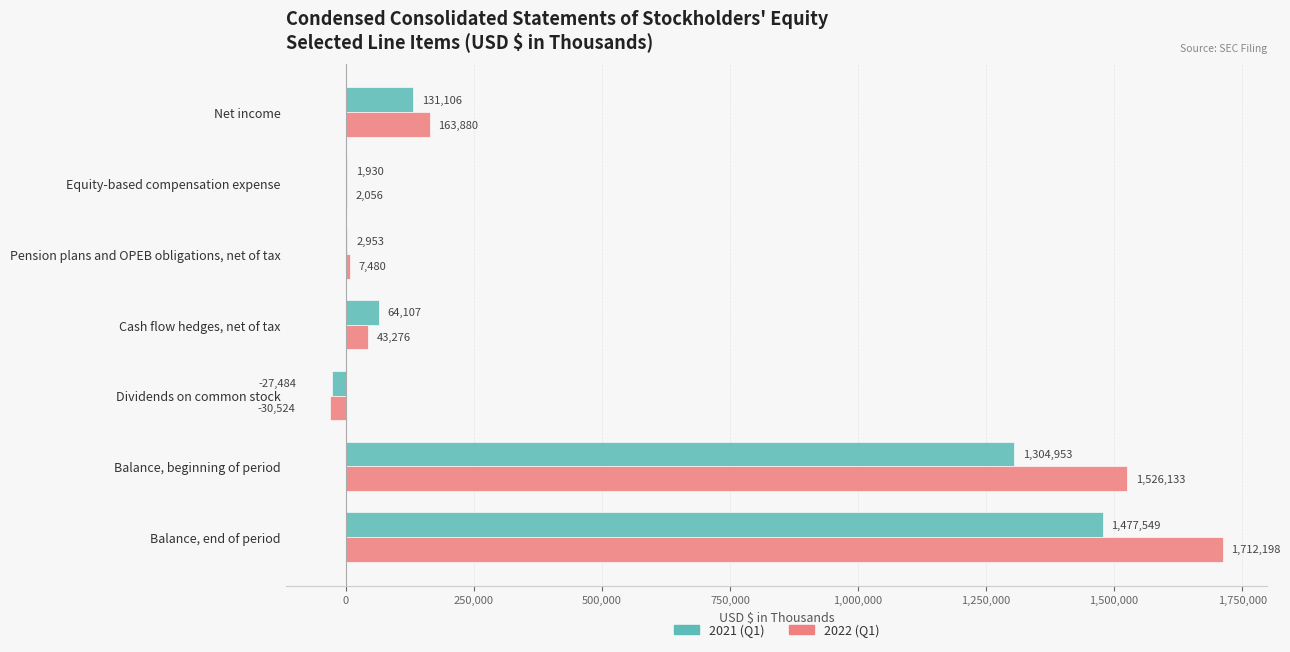

What is the maximum value shown in the chart?

1712198